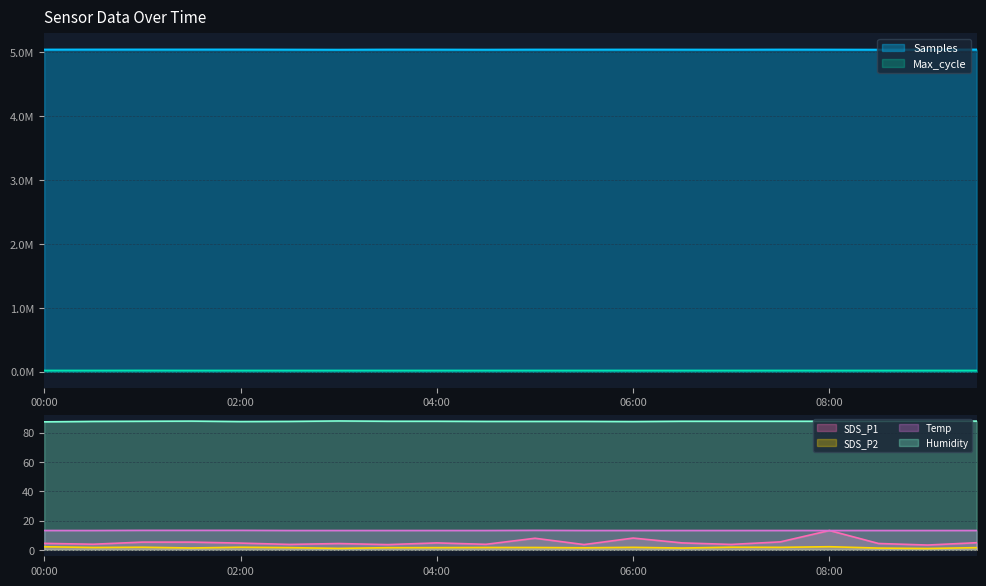

What is the label of the 11th point from the right?

04:30